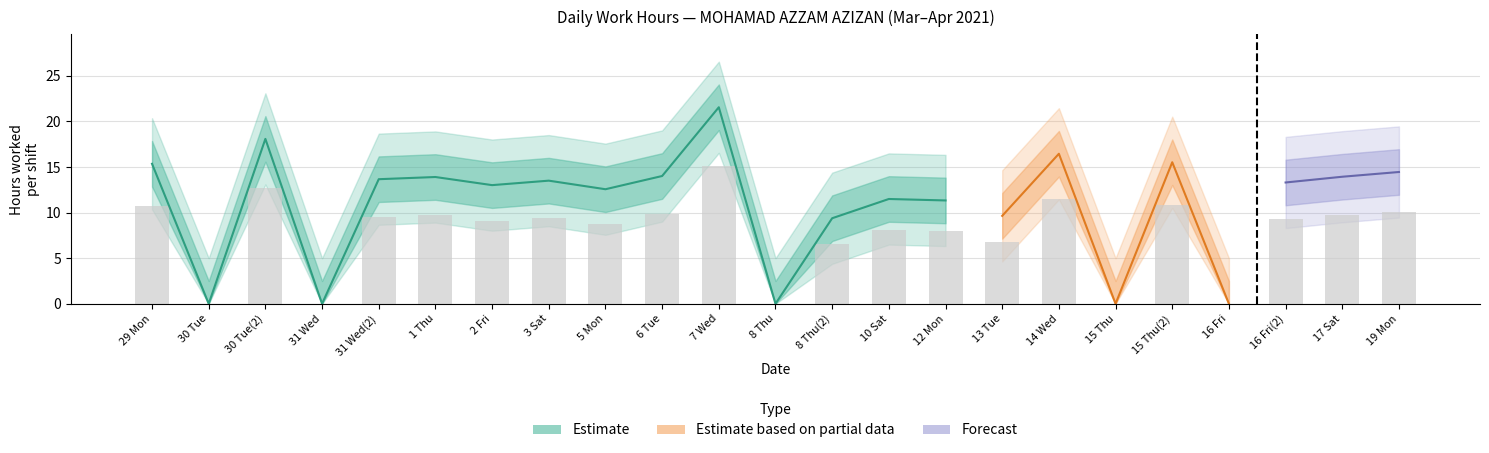

What is the sum of the values at 2 Fri and 15 Thu(2)?

20.0